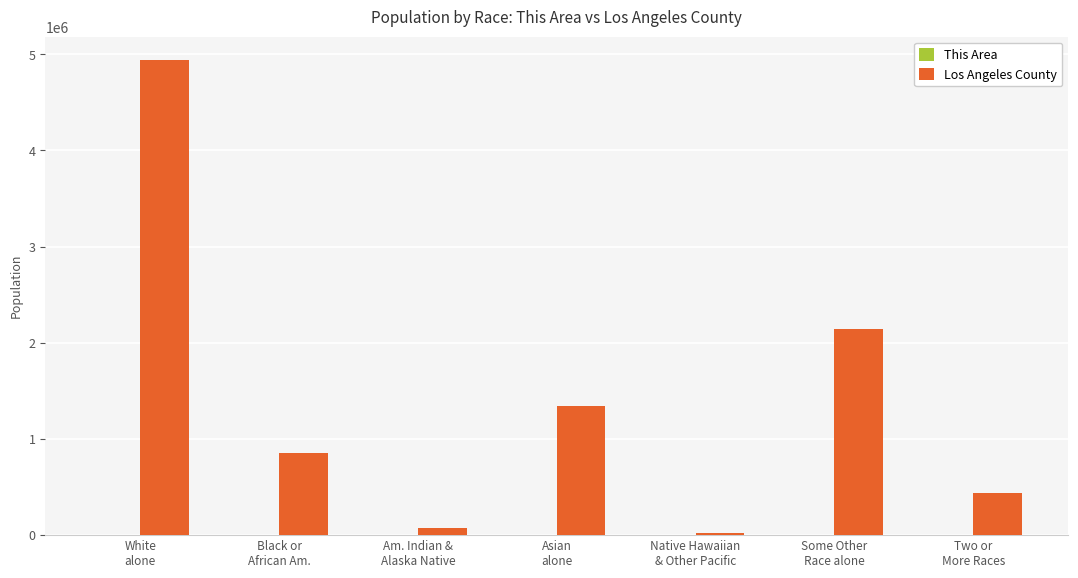

What is the maximum value shown in the chart?

4936599